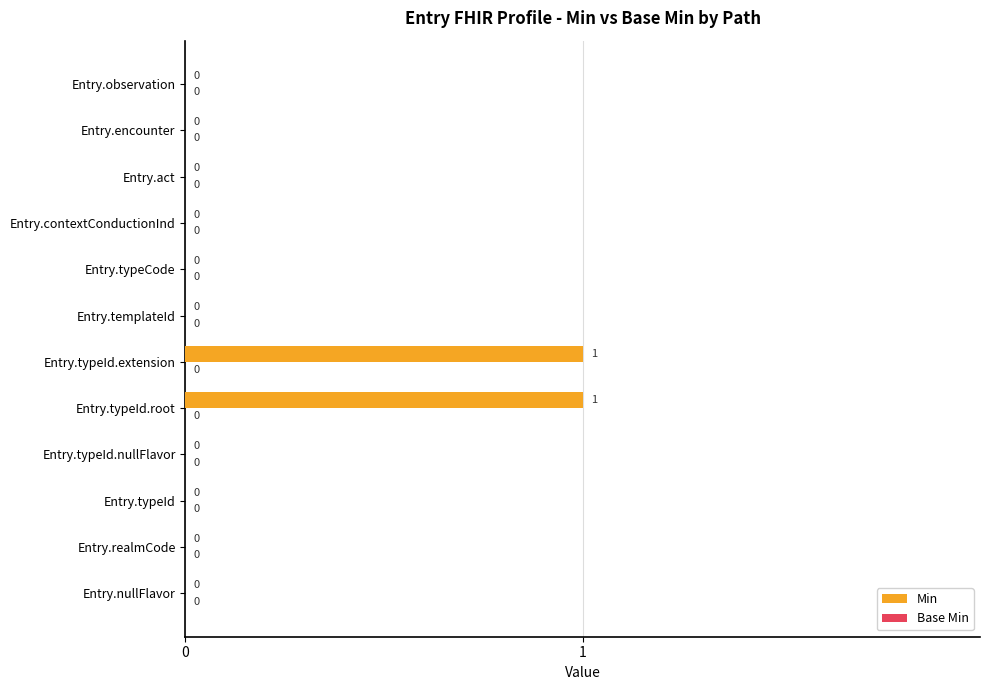

Reading top to bottom, list all the values displayed in this chart.

Entry.observation=0	Entry.encounter=0	Entry.act=0	Entry.contextConductionInd=0	Entry.typeCode=0	Entry.templateId=0	Entry.typeId.extension=1	Entry.typeId.root=1	Entry.typeId.nullFlavor=0	Entry.typeId=0	Entry.realmCode=0	Entry.nullFlavor=0